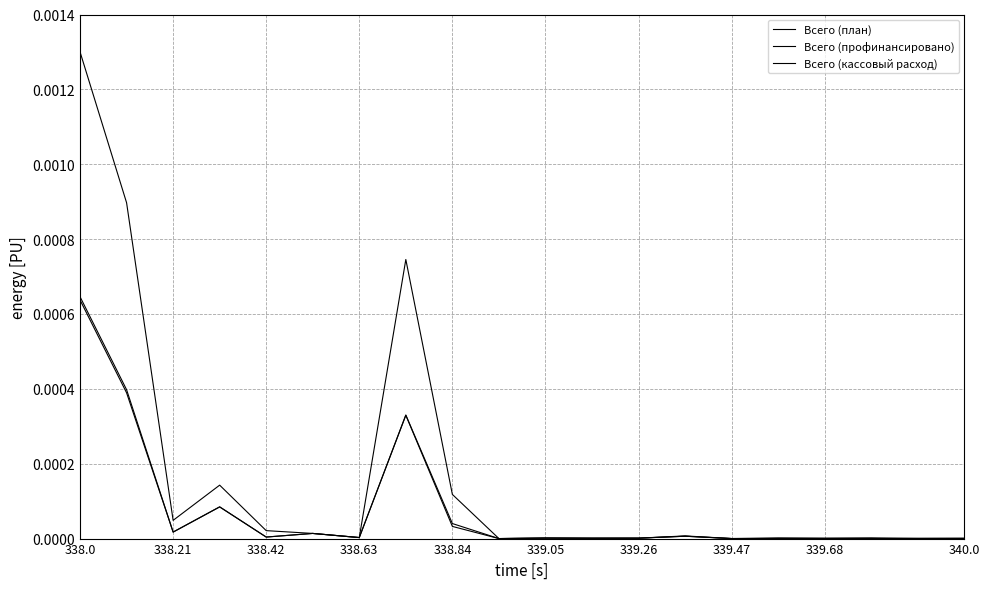

Is this an area chart (filled region under the line)?

No